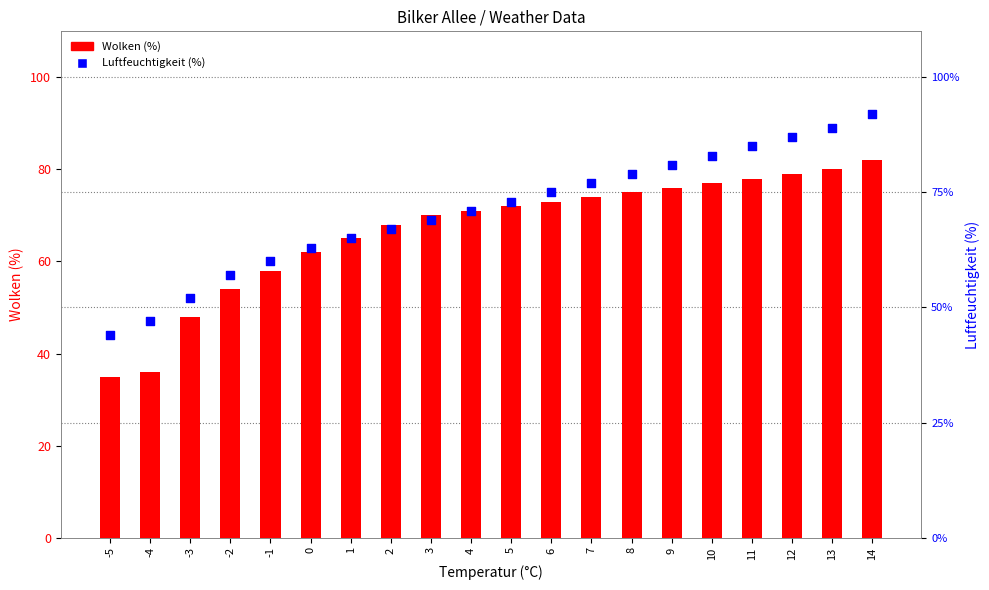

What are all the series names shown in the legend?

Wolken (%), Luftfeuchtigkeit (%)